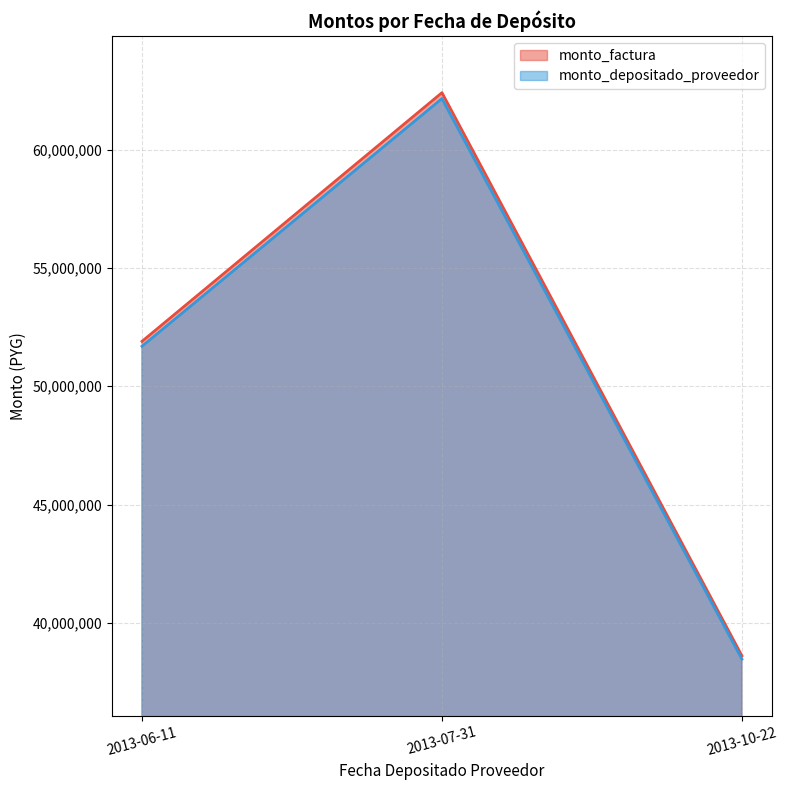

Which series has the widest spread of values?

monto_factura